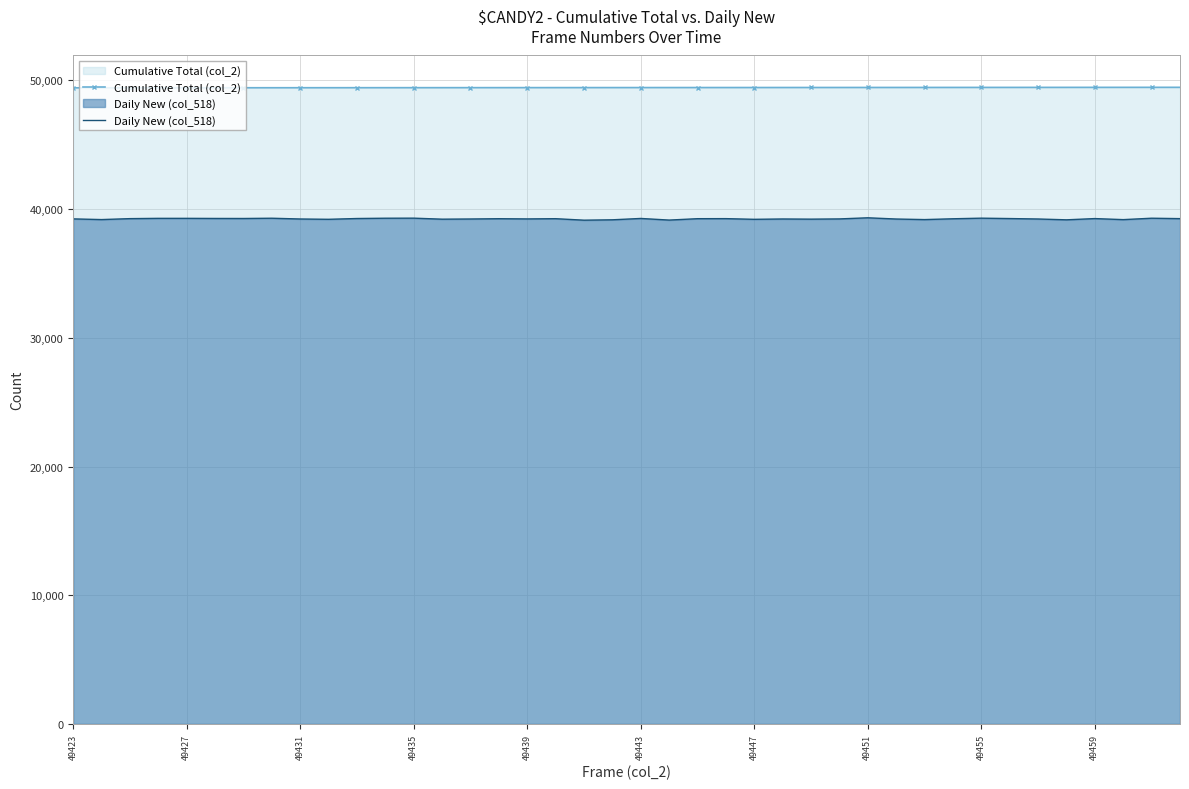

Which series has the largest range (max minus min)?

Daily New (col_518)